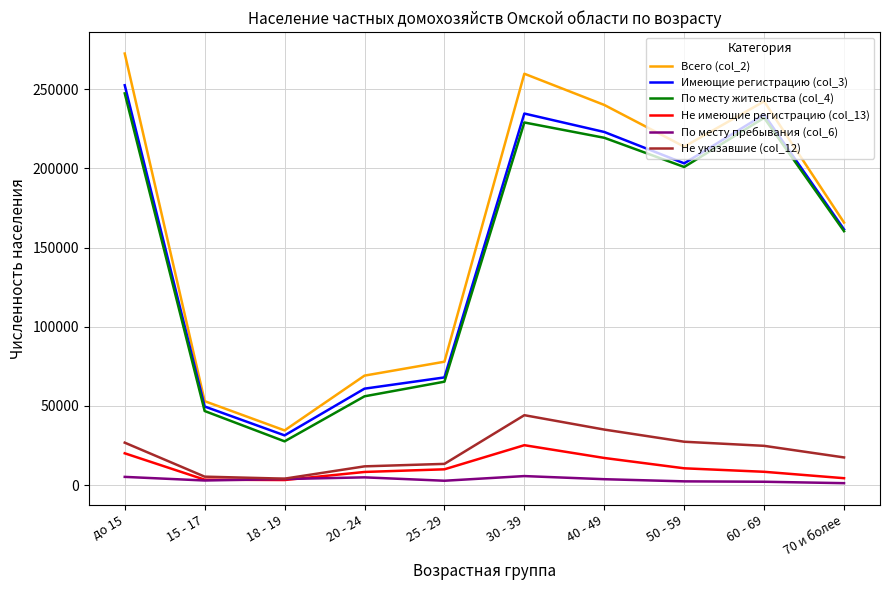

Between 50 - 59 and 70 и более, which series saw the biggest shift?

Всего (col_2)